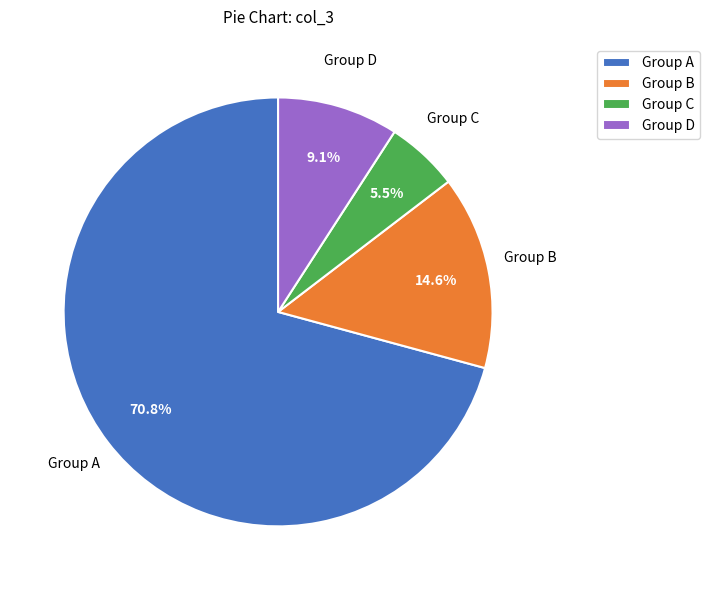

Rank the categories by value from highest to lowest.

Group A, Group B, Group D, Group C